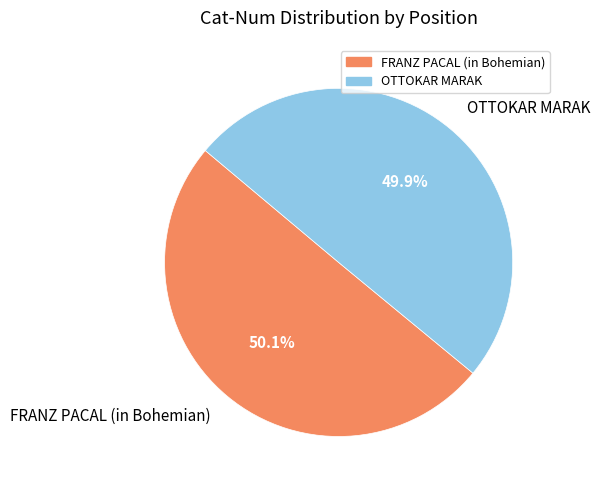

How many segments does this pie chart have?

2